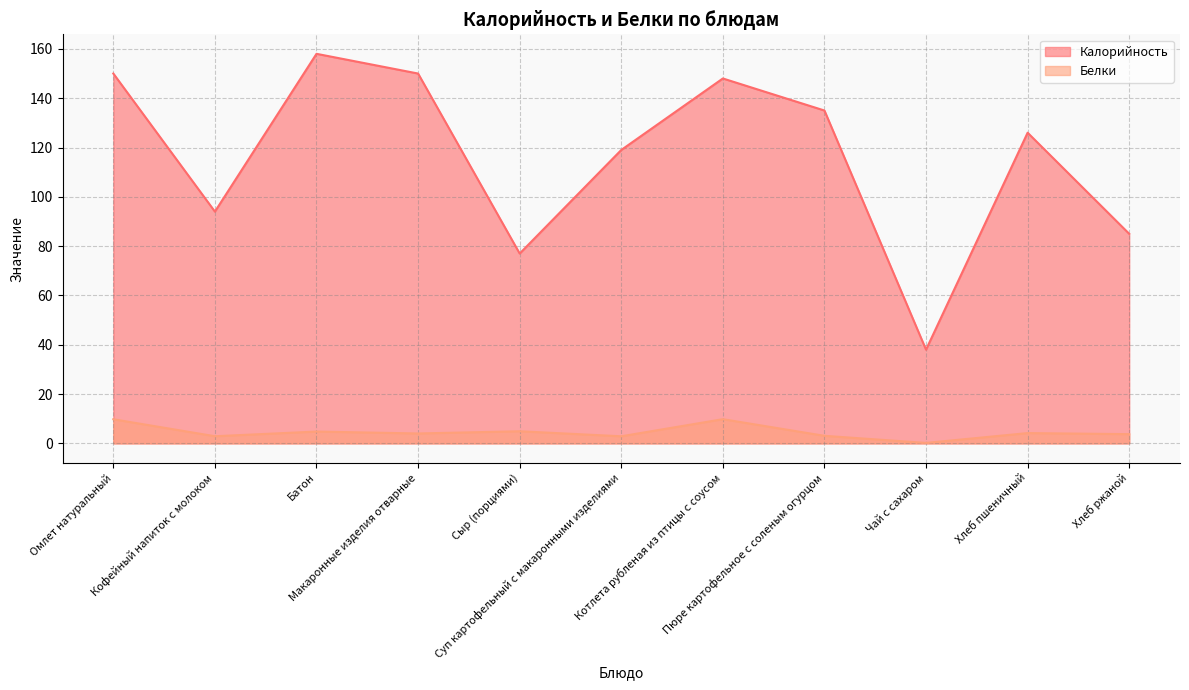

True or false: Калорийность has more than 1 points higher than both neighbors.

True